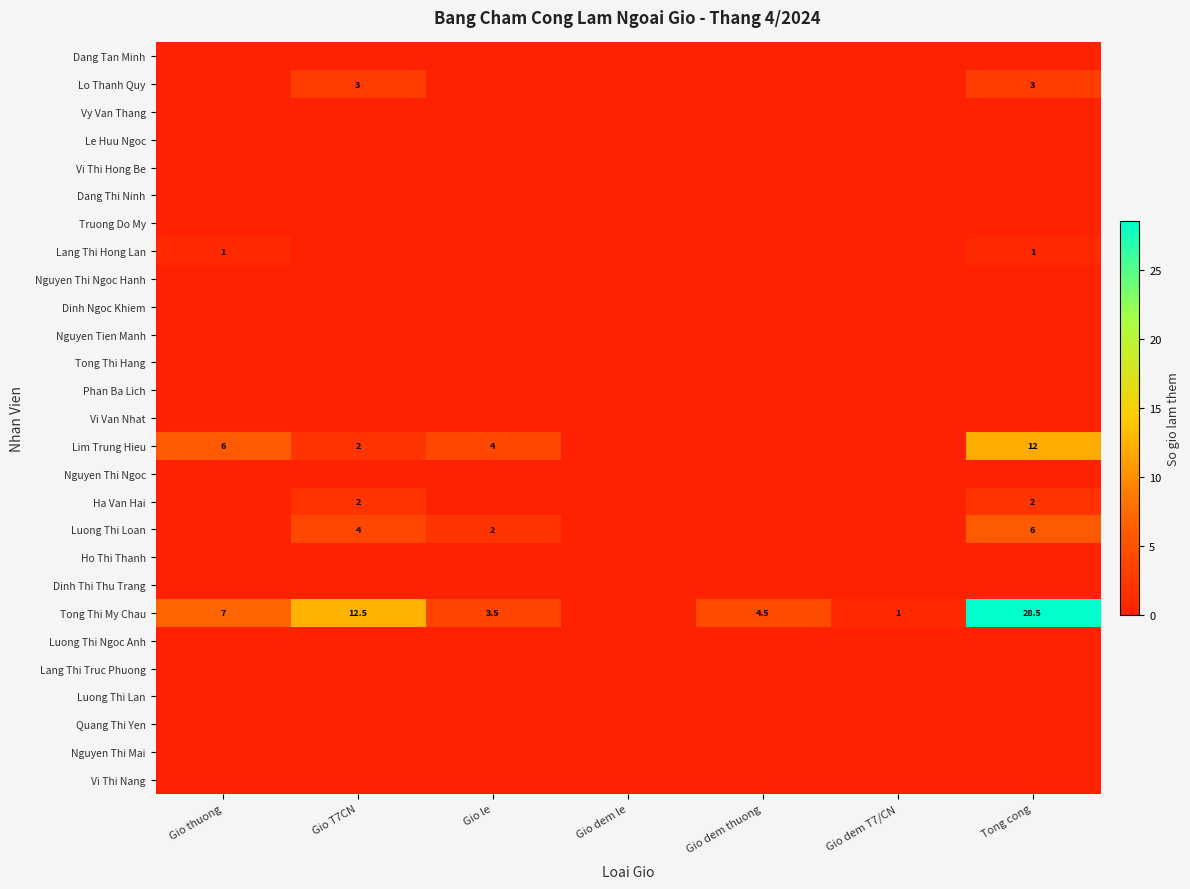

Count the number of data series in this chart.

27